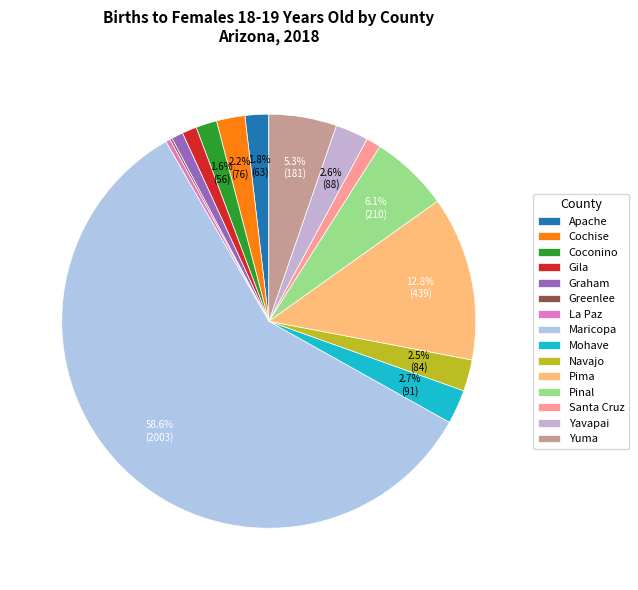

To the nearest percent, what portion does Yuma represent?

5%